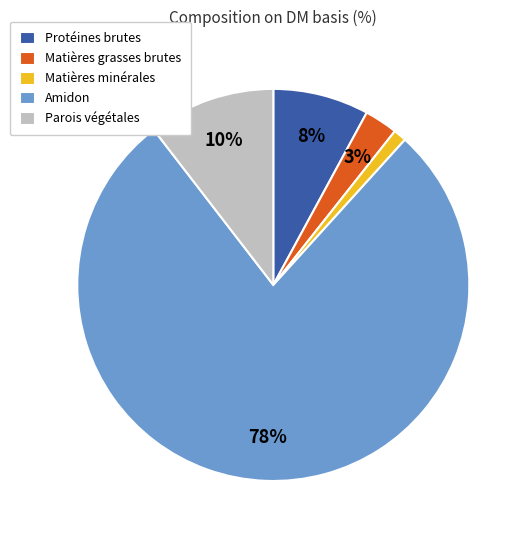

Rank the categories by value from lowest to highest.

Matières minérales, Matières grasses brutes, Protéines brutes, Parois végétales, Amidon